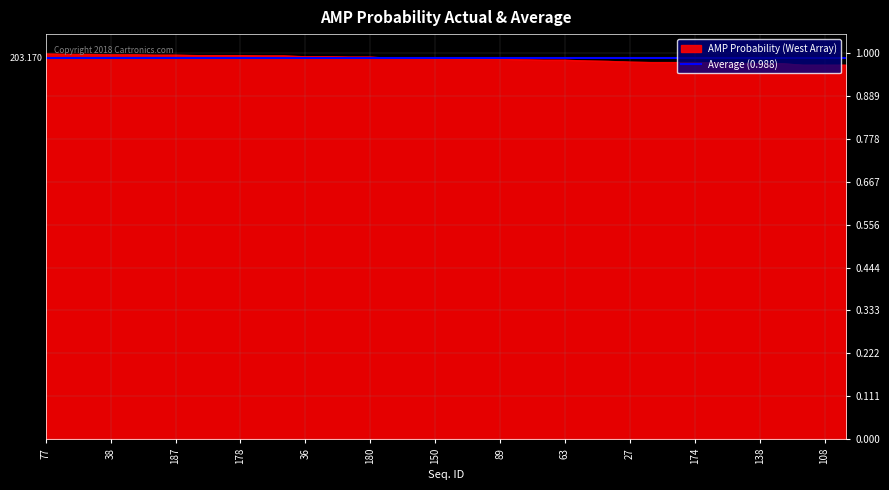

Does the chart display data point markers on the line(s)?

No